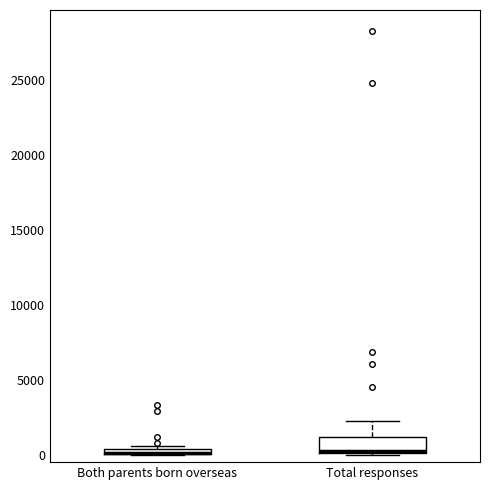

Comparing the boxes themselves (not the whiskers), which one is the tallest?

Total responses